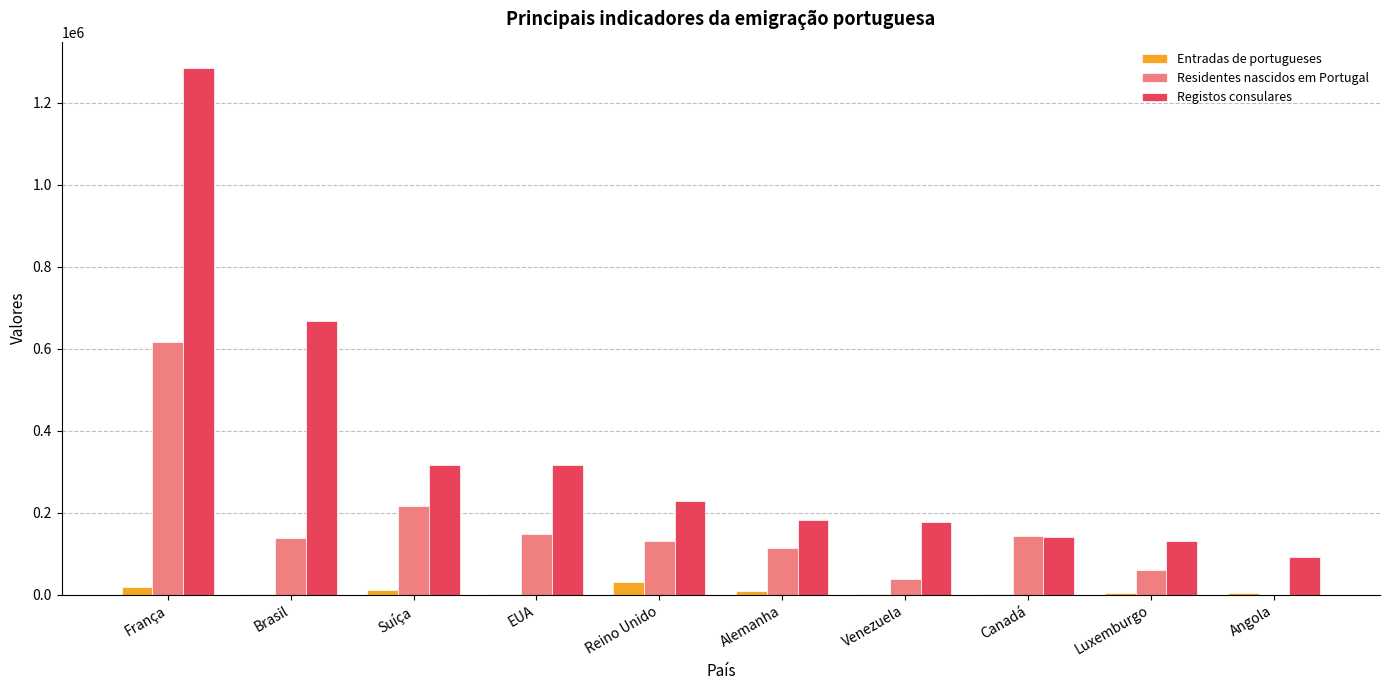

Is the value of Registos consulares at Canadá greater than the value of Entradas de portugueses at Angola?

Yes